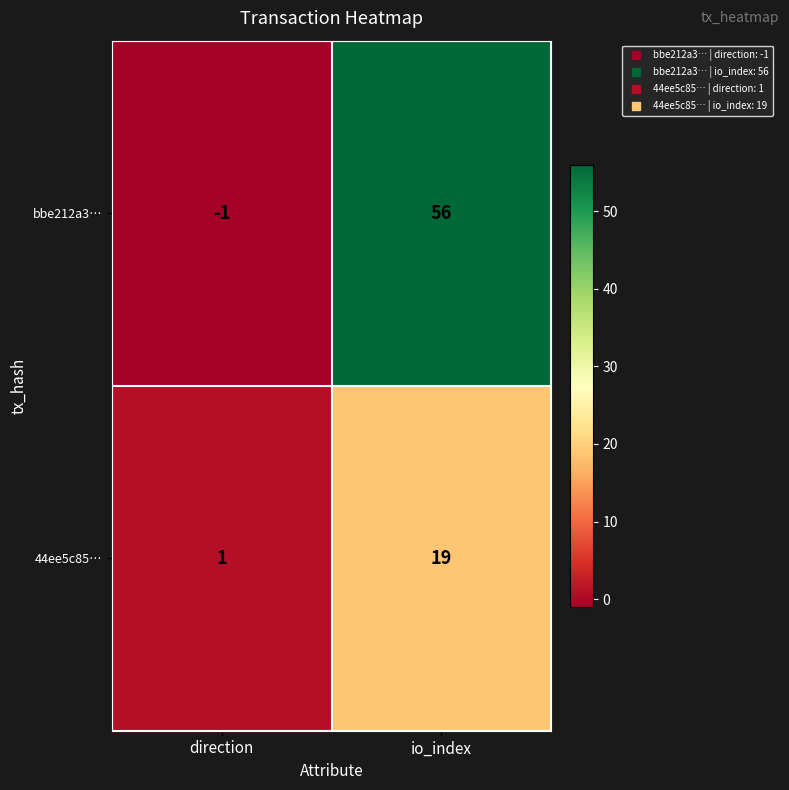

At which category does the chart reach its minimum across all series?

direction